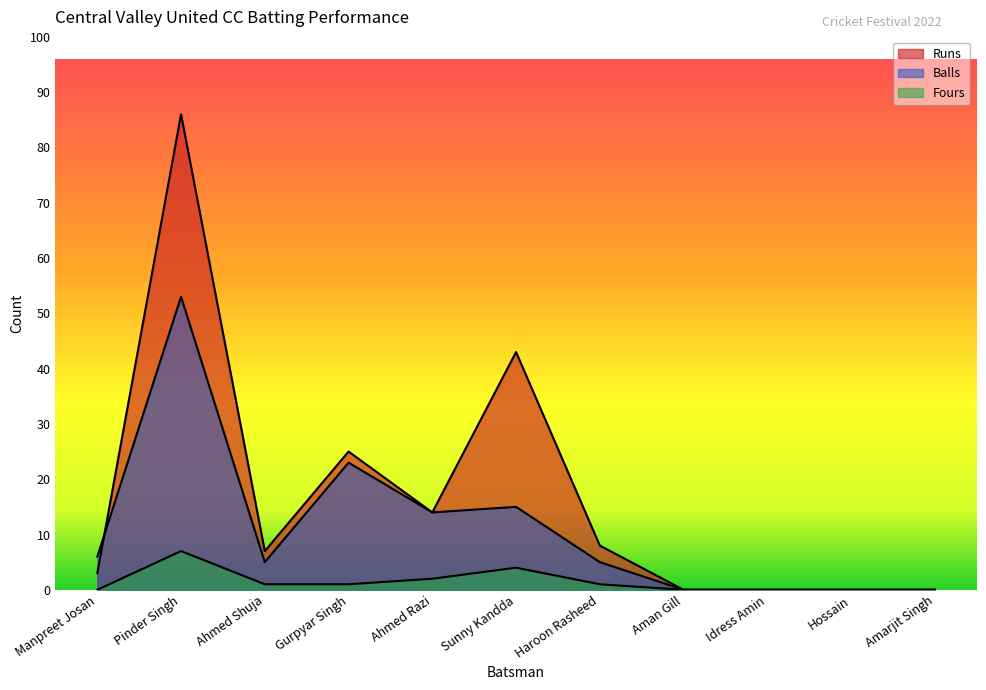

Which series changed the most between Sunny Kandda and Amarjit Singh?

Runs